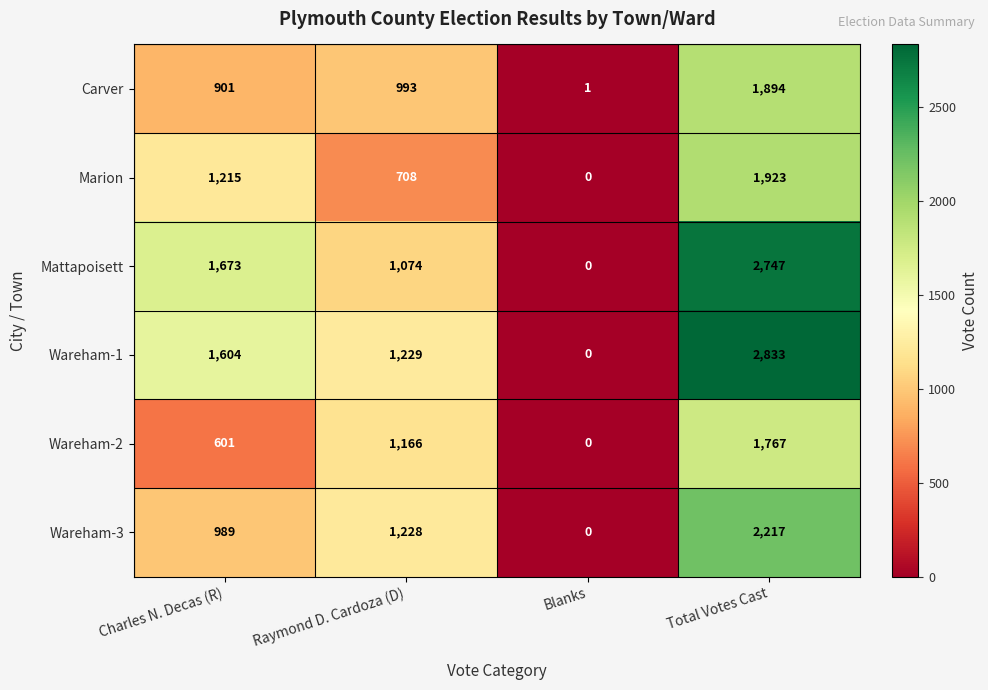

What is the difference between the Mattapoisett values at Blanks and Total Votes Cast?

2747